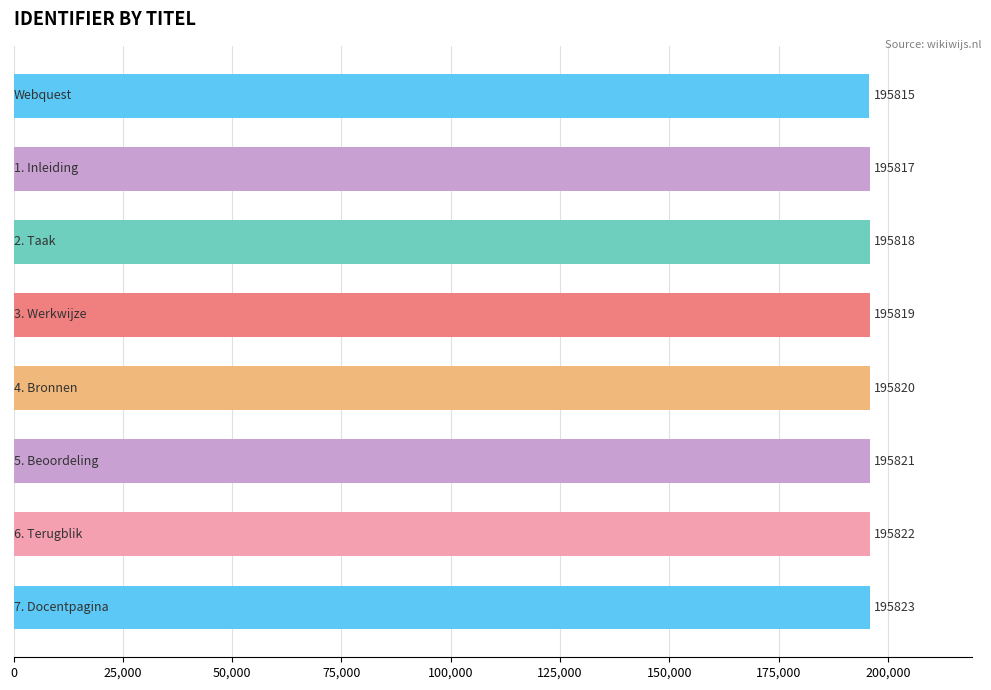

Count the values in the range 195818 to 195822.

5